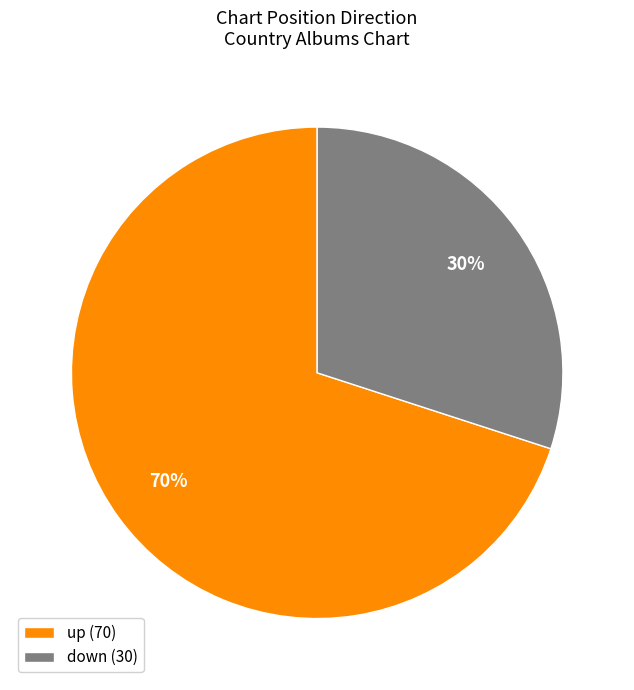

Is the sum of up and down greater than half?

Yes